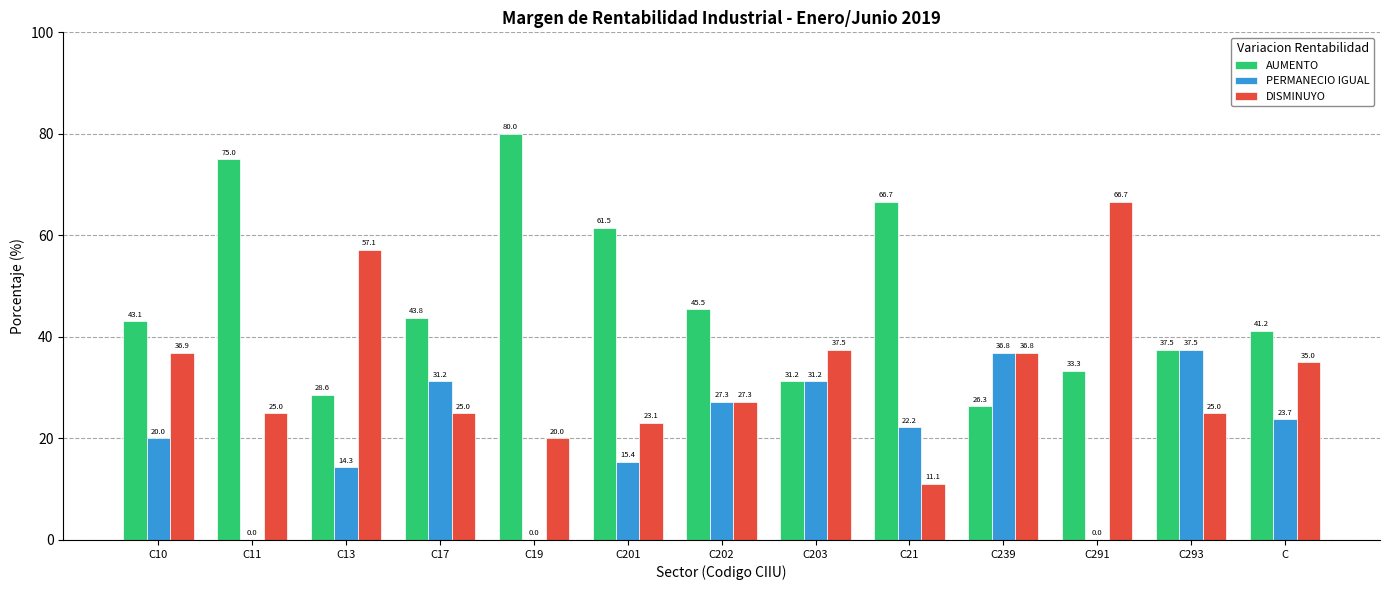

What are all the series names shown in the legend?

AUMENTO, PERMANECIO IGUAL, DISMINUYO